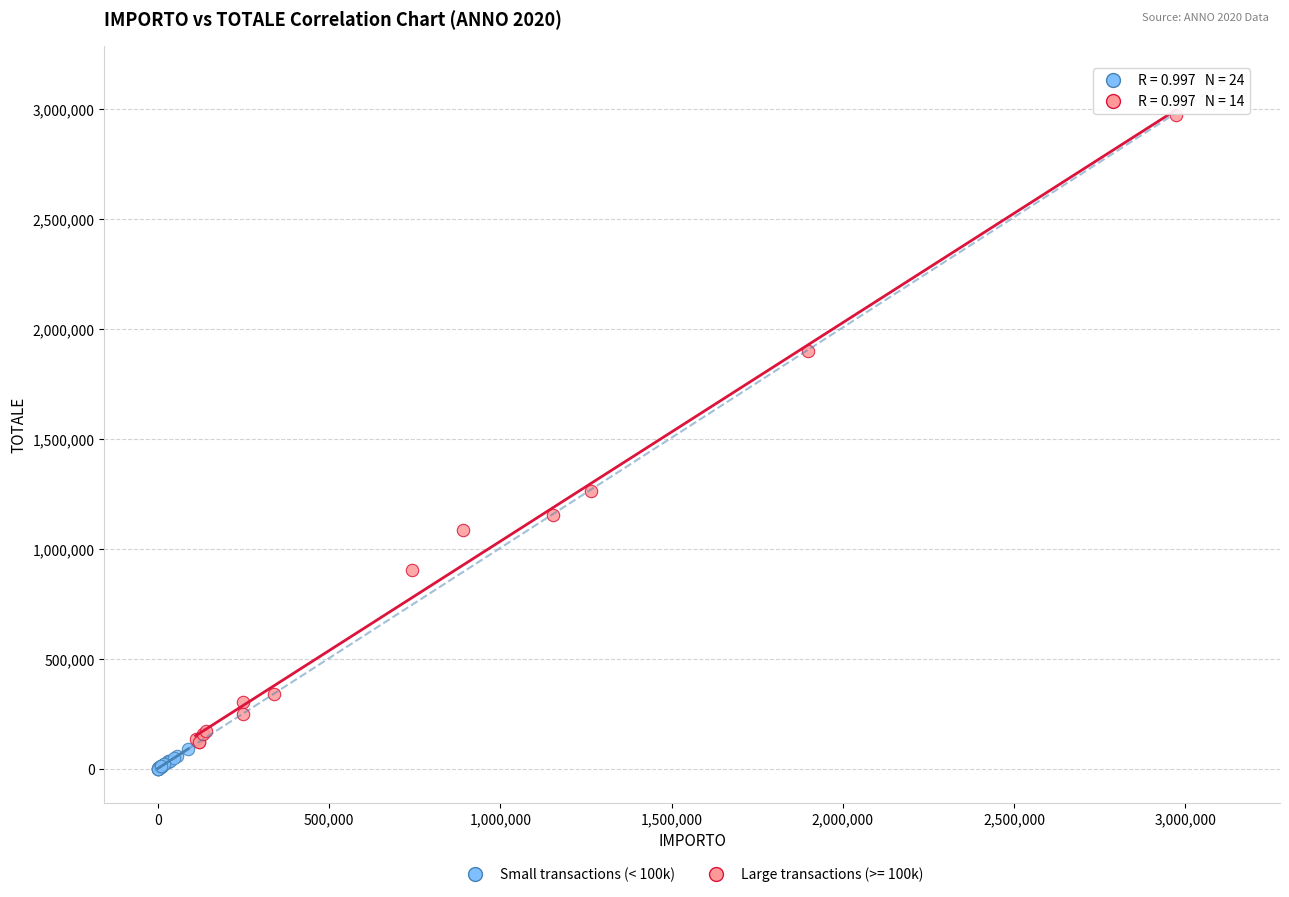

Which series reaches the maximum Y coordinate?

Large transactions (>= 100k)